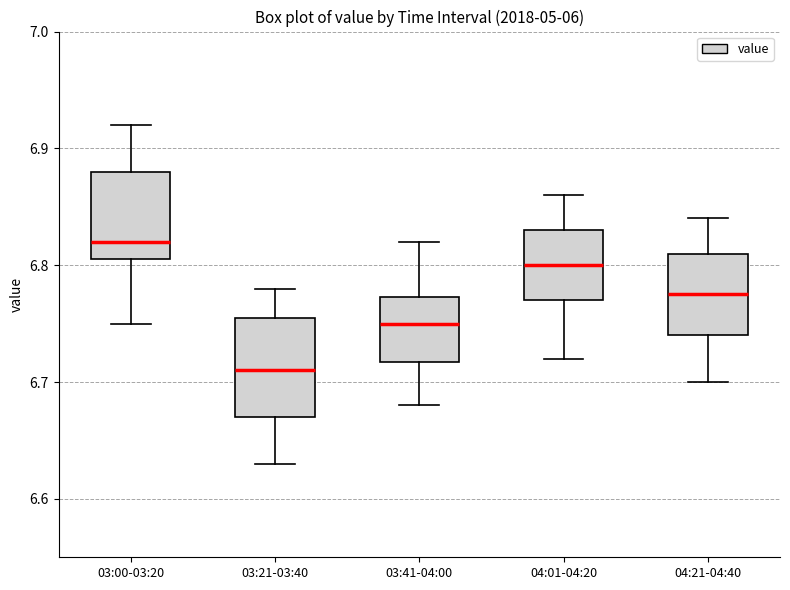

Reading left to right, read every box against the y-axis: the position of its median line, the range the box covers, and the ends of its whiskers. The values are not printed on the chart, so give them approximately, as read against the axis.

03:00-03:20: median 6.82, box 6.81 to 6.88, whiskers 6.75 to 6.92
03:21-03:40: median 6.71, box 6.67 to 6.76, whiskers 6.63 to 6.78
03:41-04:00: median 6.75, box 6.72 to 6.77, whiskers 6.68 to 6.82
04:01-04:20: median 6.80, box 6.77 to 6.83, whiskers 6.72 to 6.86
04:21-04:40: median 6.78, box 6.74 to 6.81, whiskers 6.70 to 6.84